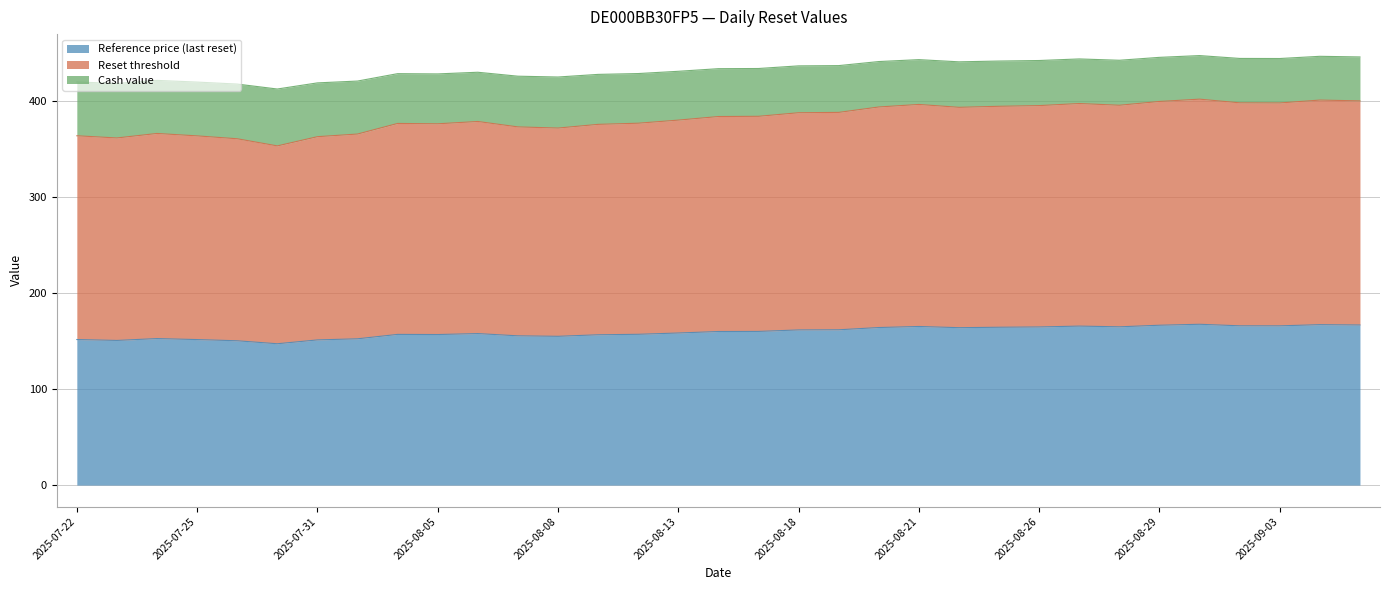

What is the label of the 26th point from the right?

2025-08-01